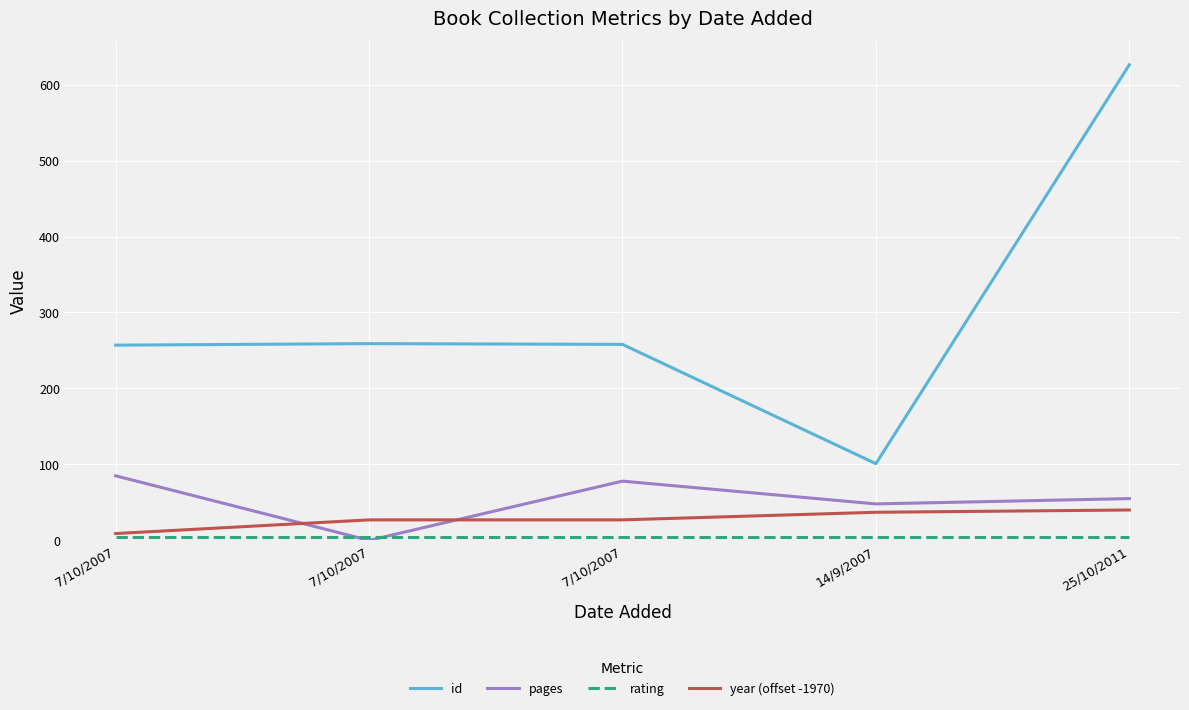

Does the chart have visible grid lines?

Yes